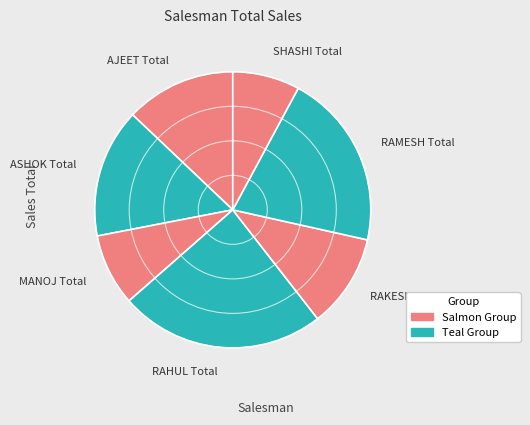

Is it true that AJEET Total is 23% of the pie?

False